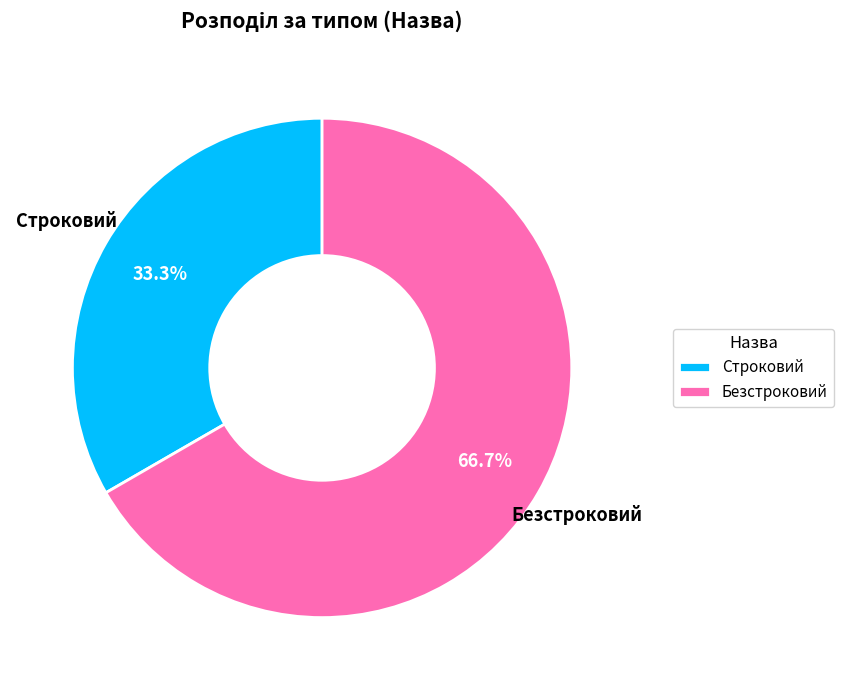

What percentage is the Строковий slice, to the nearest percent?

33%